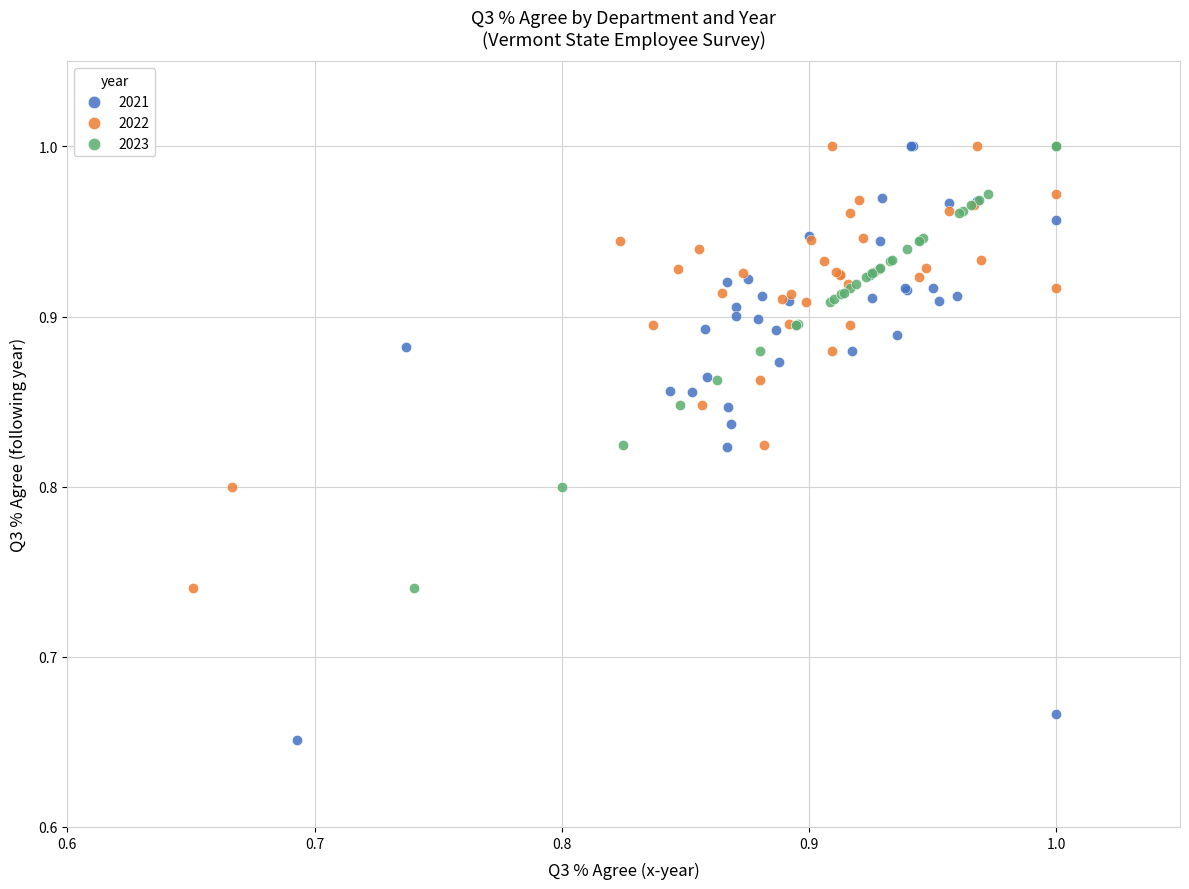

Which series has the widest spread of Y values?

2021